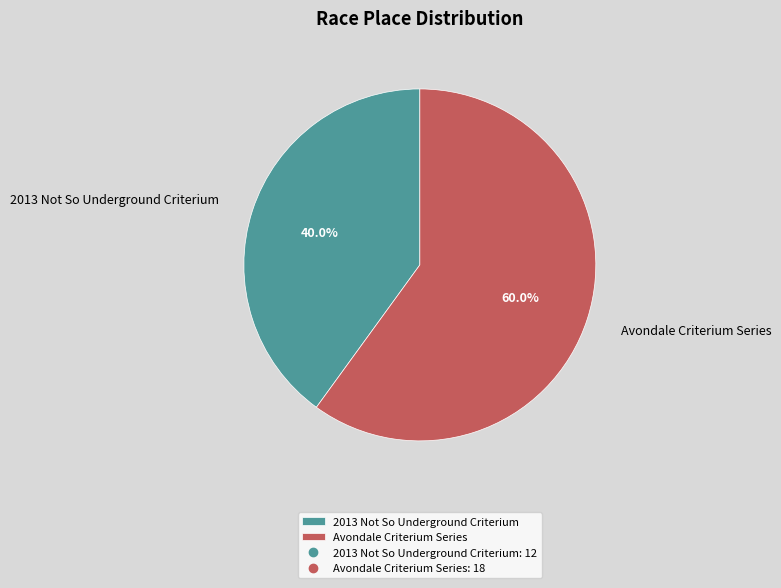

Approximately how many times larger is the value at 2013 Not So Underground Criterium compared to Avondale Criterium Series?

0.7